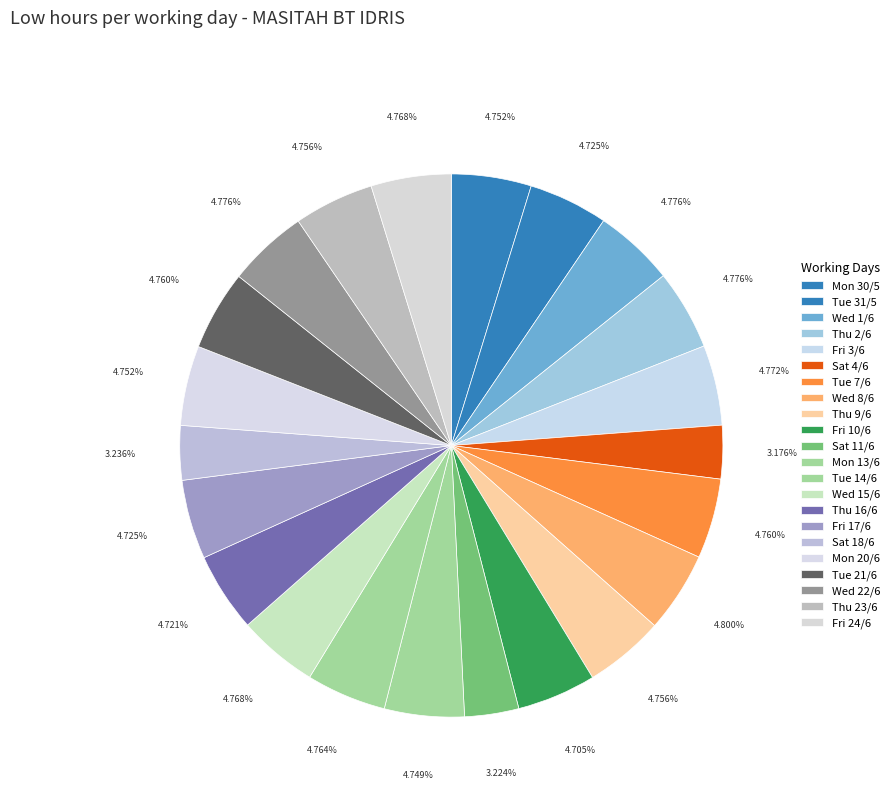

To the nearest percent, what portion does Tue 31/5 represent?

5%